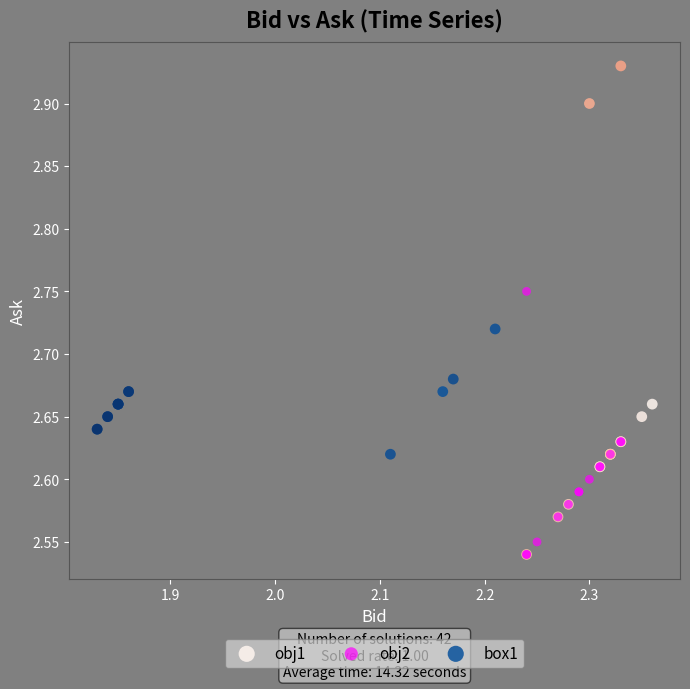

Which series contains the highest Y value?

obj1